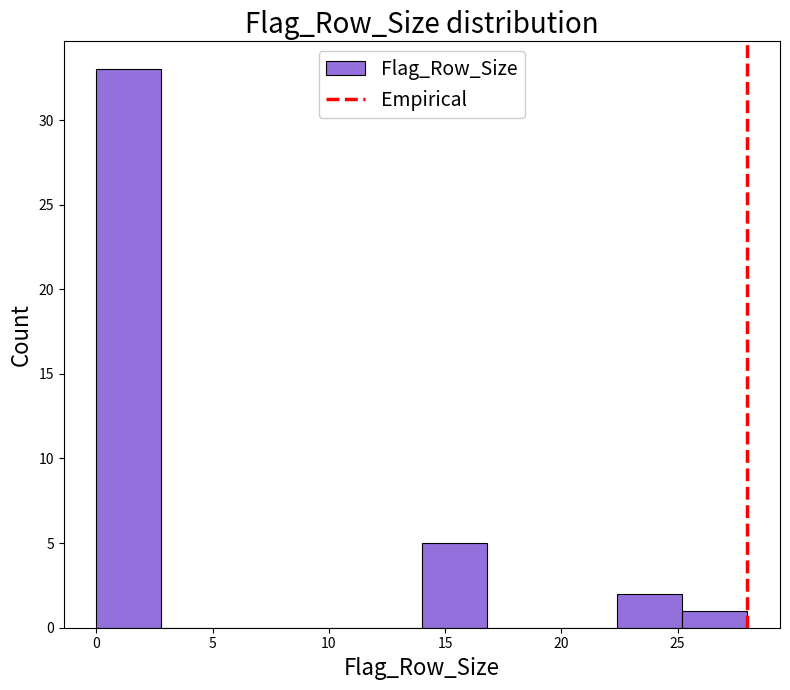

Reading left to right, transcribe this chart: for each bar, give the range it covers on the x-axis and its height. Neither the bar edges nor the heights are printed on the chart, so give them approximately, as read against the axes.

0.0 to 2.8: 33
2.8 to 5.6: 0
5.6 to 8.4: 0
8.4 to 11.2: 0
11.2 to 14.0: 0
14.0 to 16.8: 5
16.8 to 19.6: 0
19.6 to 22.4: 0
22.4 to 25.2: 2
25.2 to 28.0: 1